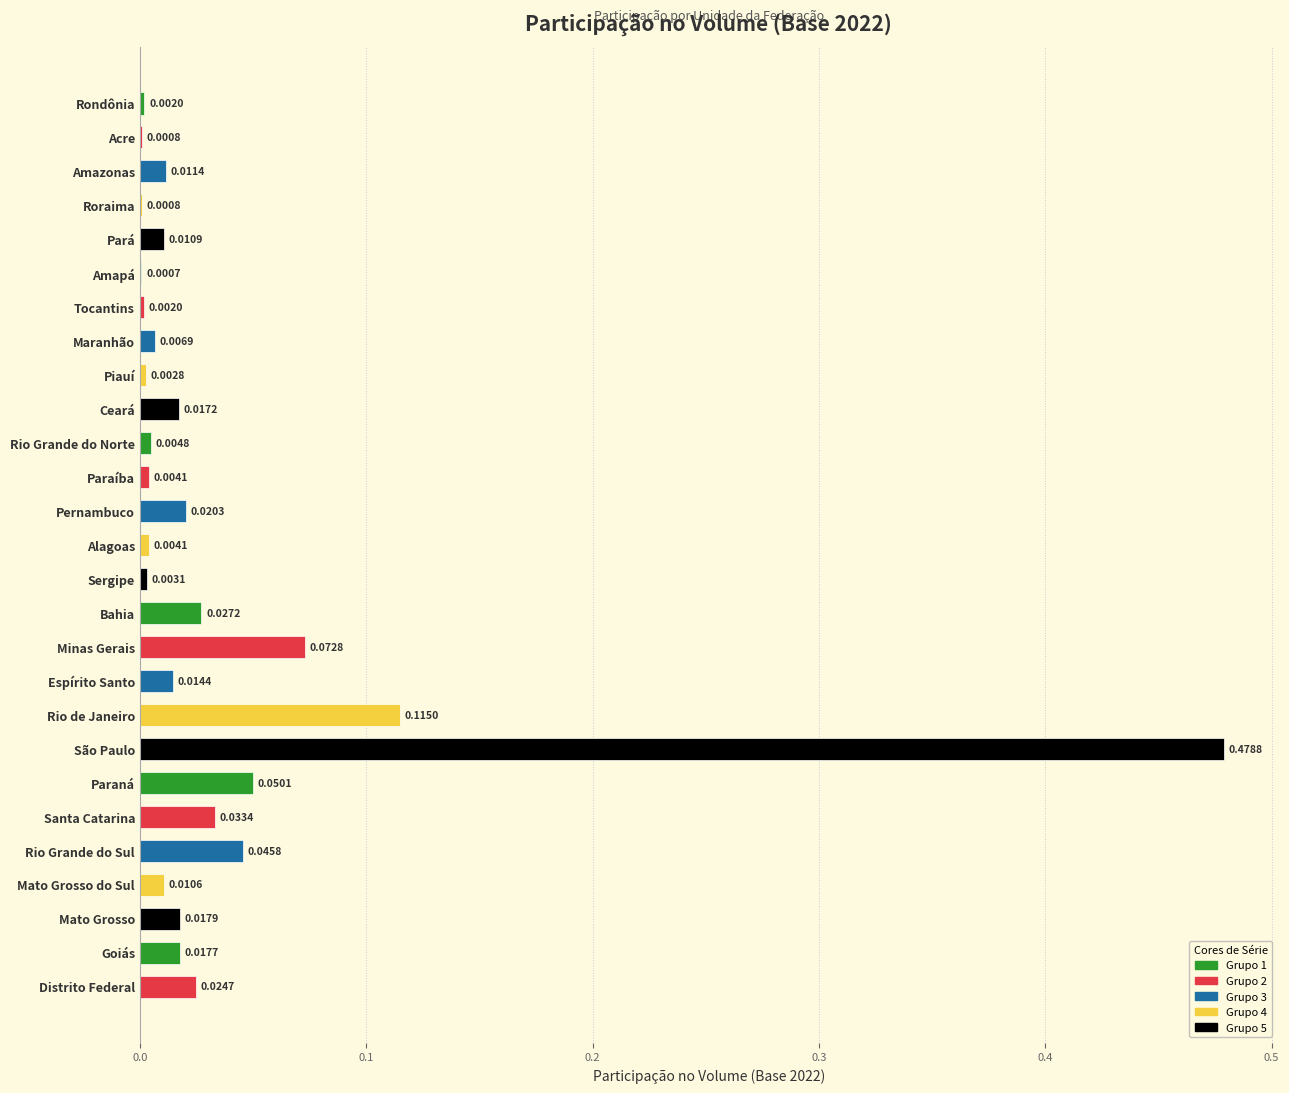

Which has a higher value, Pará or Bahia?

Bahia